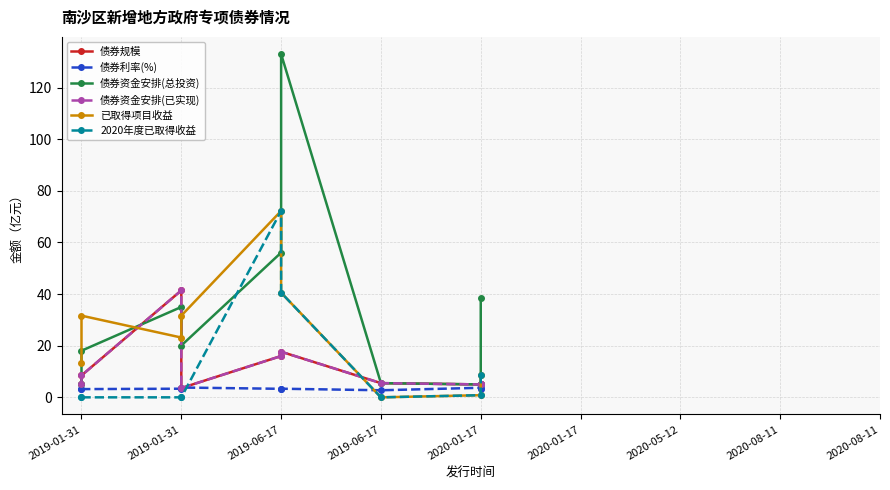

How many values in the 债券资金安排(已实现) series exceed 5?

5